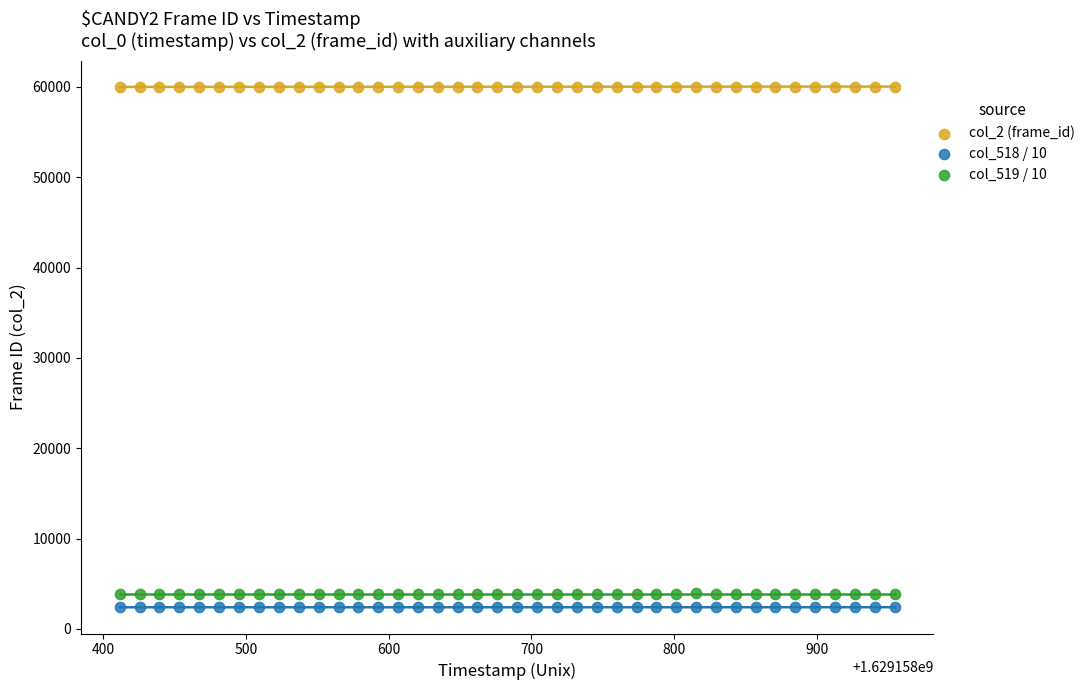

What are all the series names shown in the legend?

col_2 (frame_id), col_518 / 10, col_519 / 10